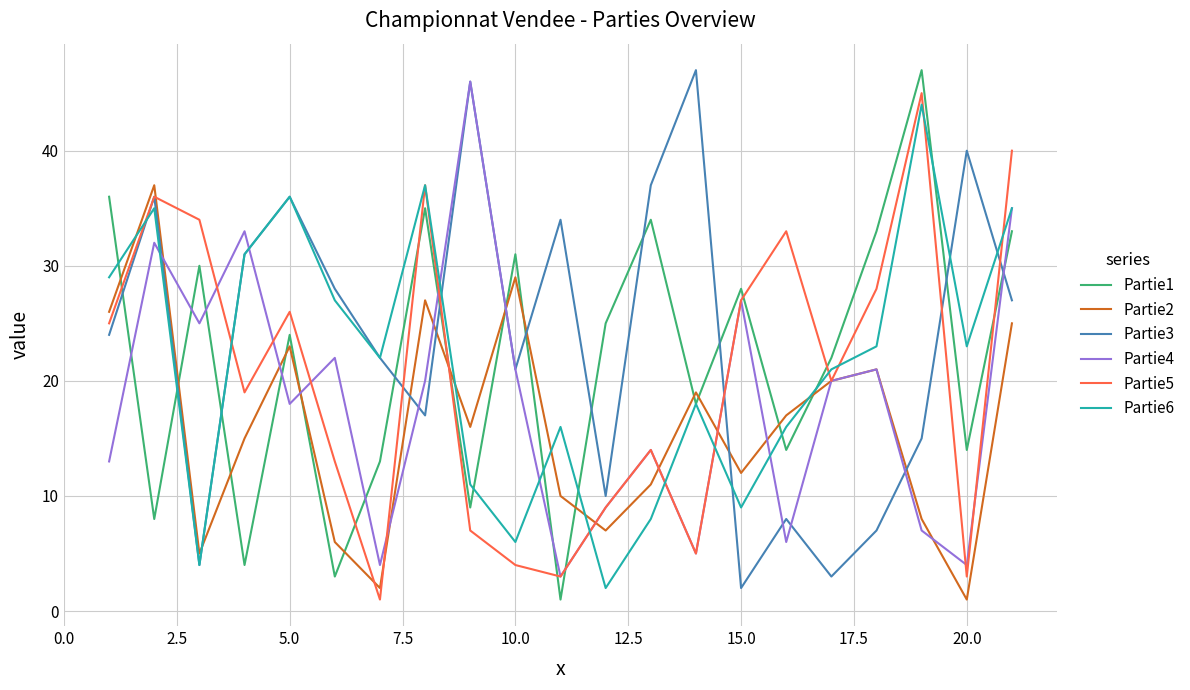

What is the difference between the second highest and minimum values in the Partie1 series?

35